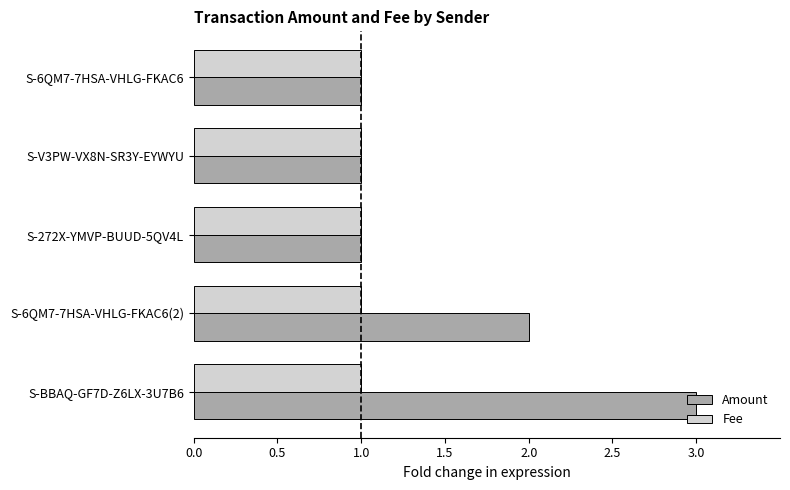

How many distinct data groups are displayed?

2